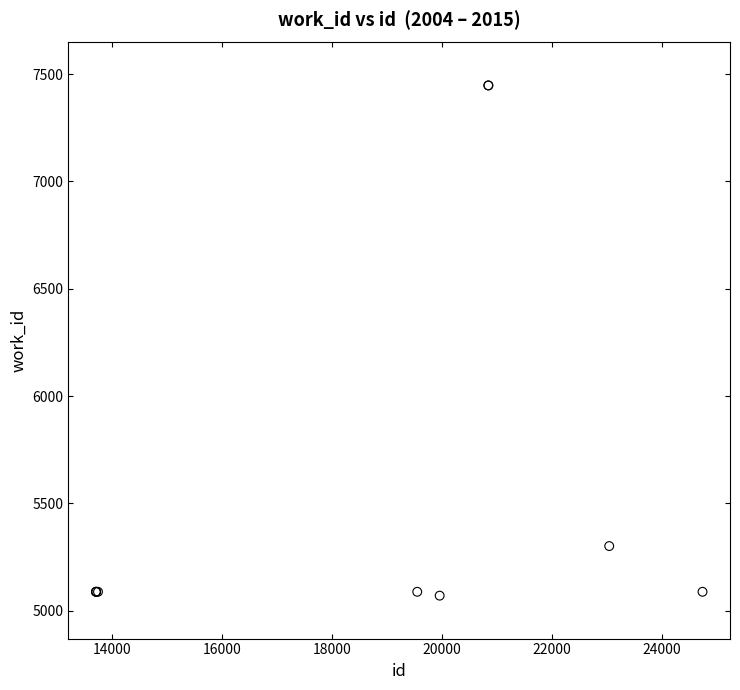

What Y value in the scatter plot is closest to 6258?

5301